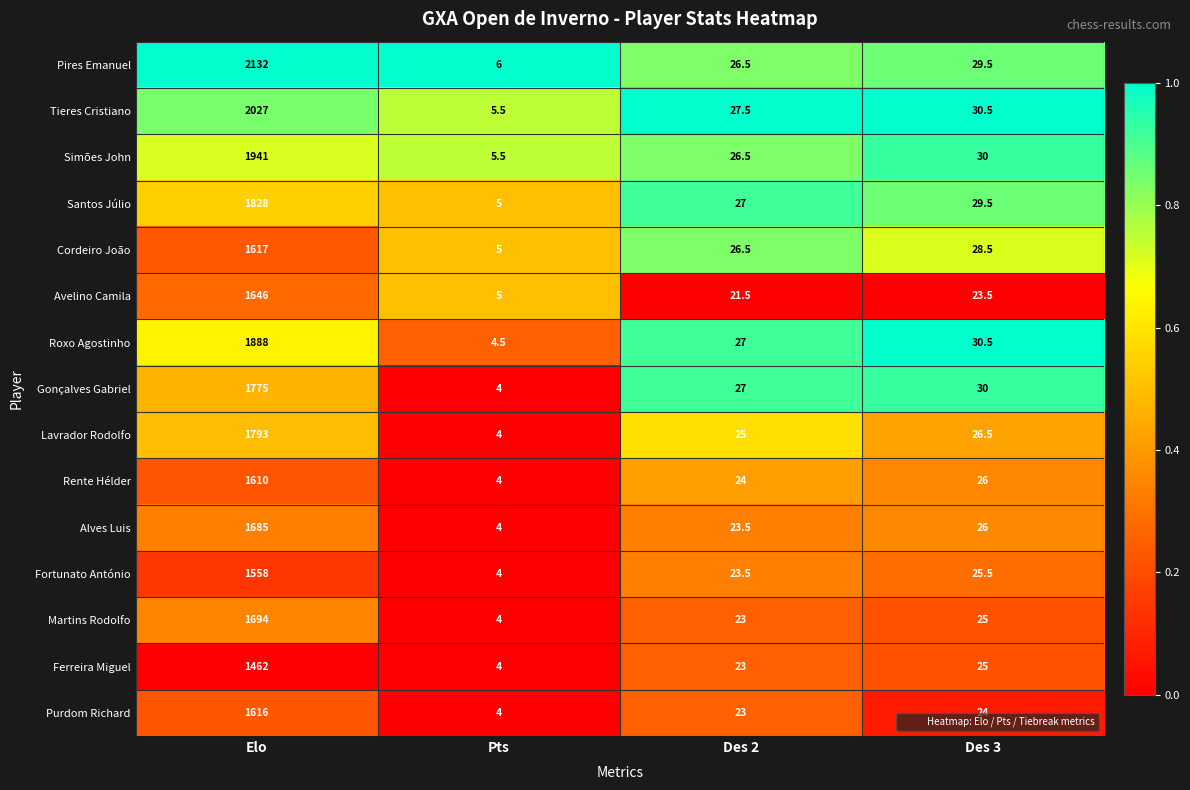

Which series has the largest total across all categories?

Pires Emanuel